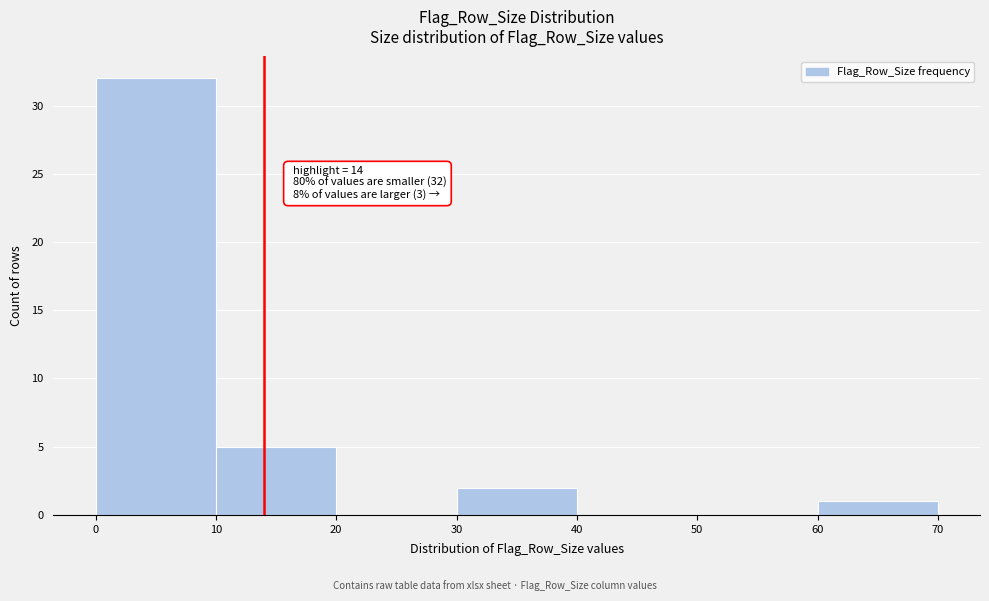

Over which range of the x-axis is the bar tallest?

0 to 10